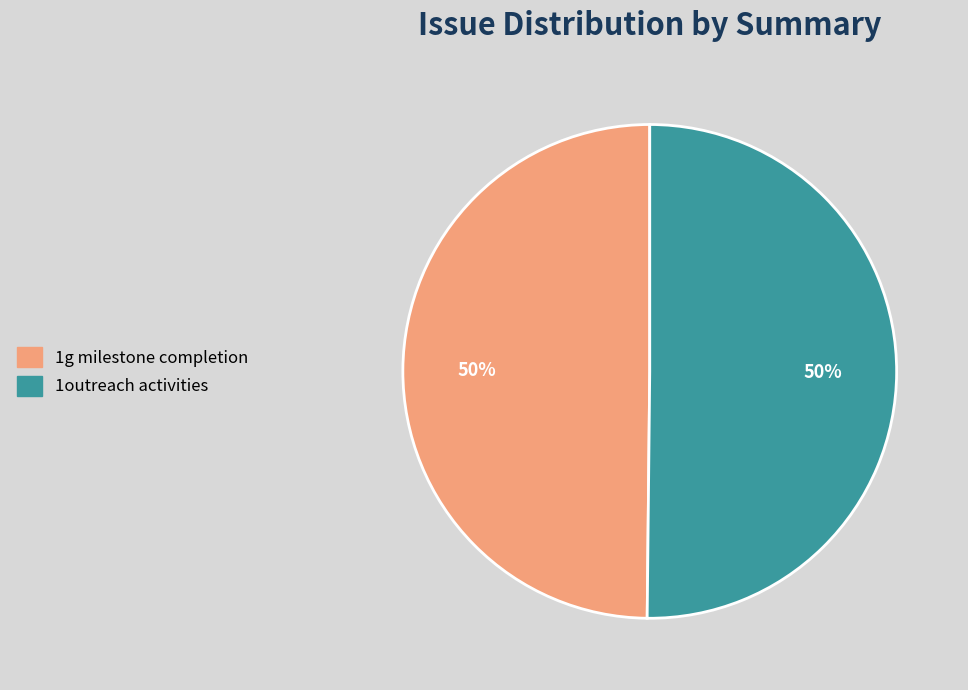

Combined, do 1g milestone completion and 1outreach activities account for over 50%?

Yes